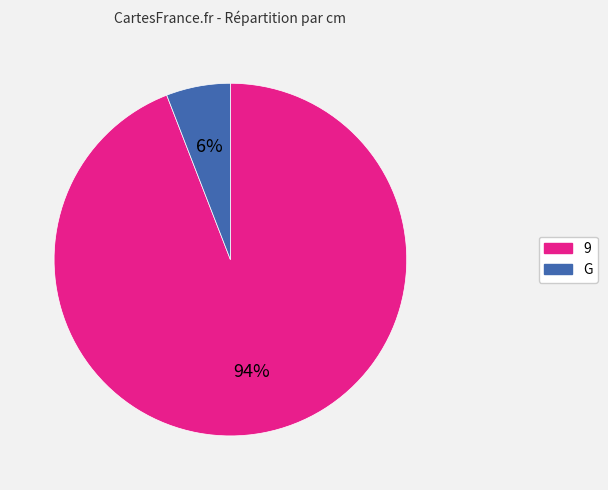

To the nearest percent, what is the difference between the G and 9 slice percentages?

88%